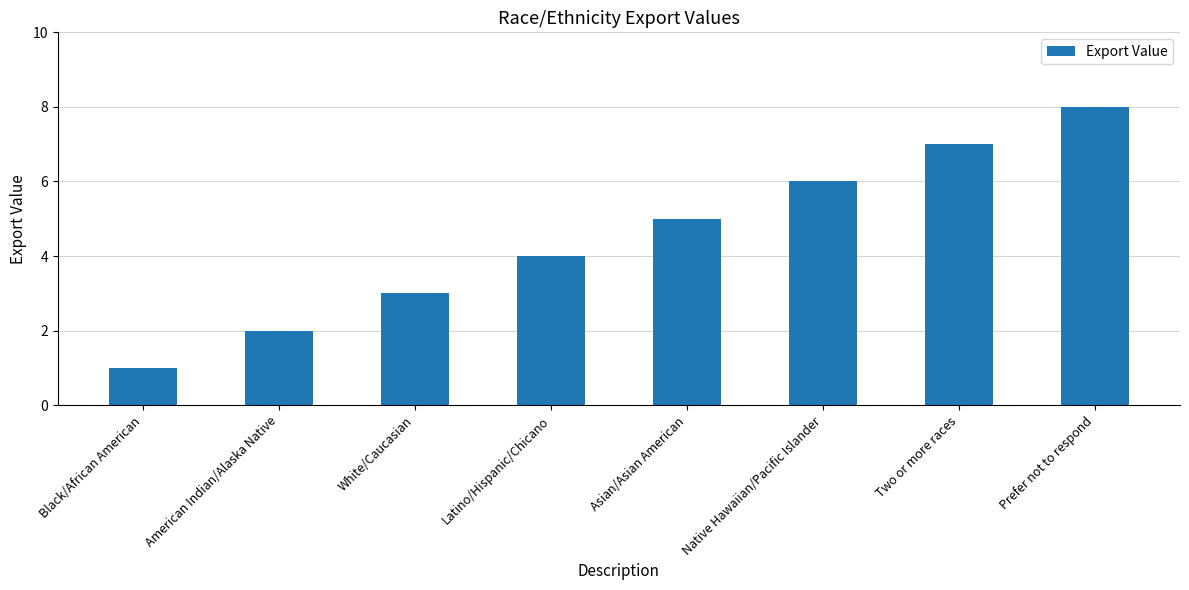

What is the value of the 7th bar from the left?

7